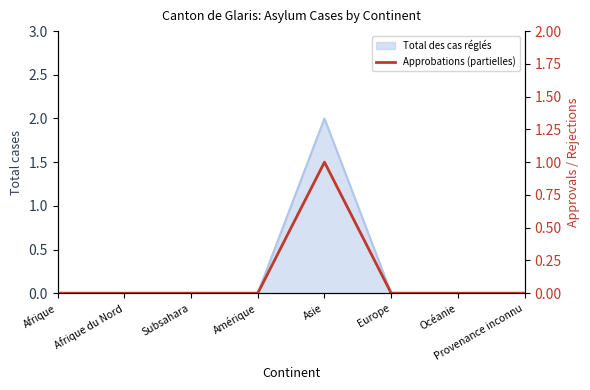

Reading left to right, list all the values displayed in this chart.

Afrique=0	Afrique du Nord=0	Subsahara=0	Amérique=0	Asie=1	Europe=0	Océanie=0	Provenance inconnu=0